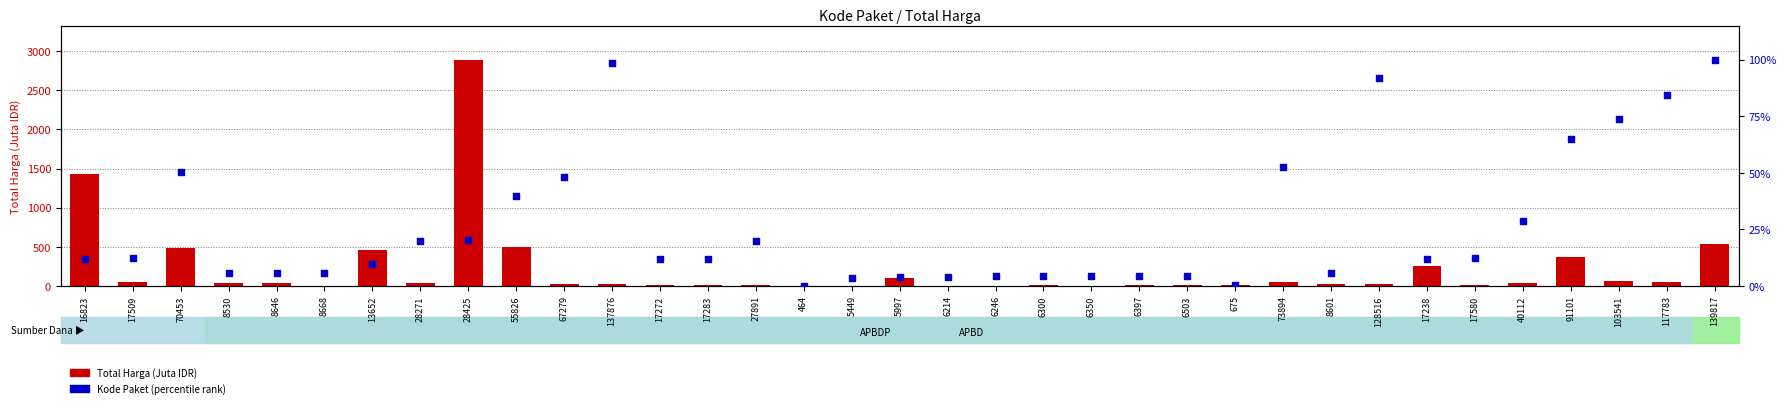

At which category is the sum across all series the highest?

28425